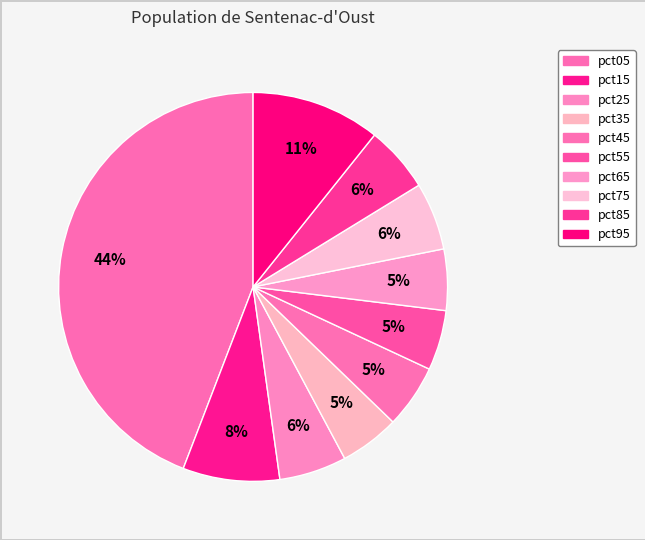

What is the smallest slice in the pie chart?

pct35